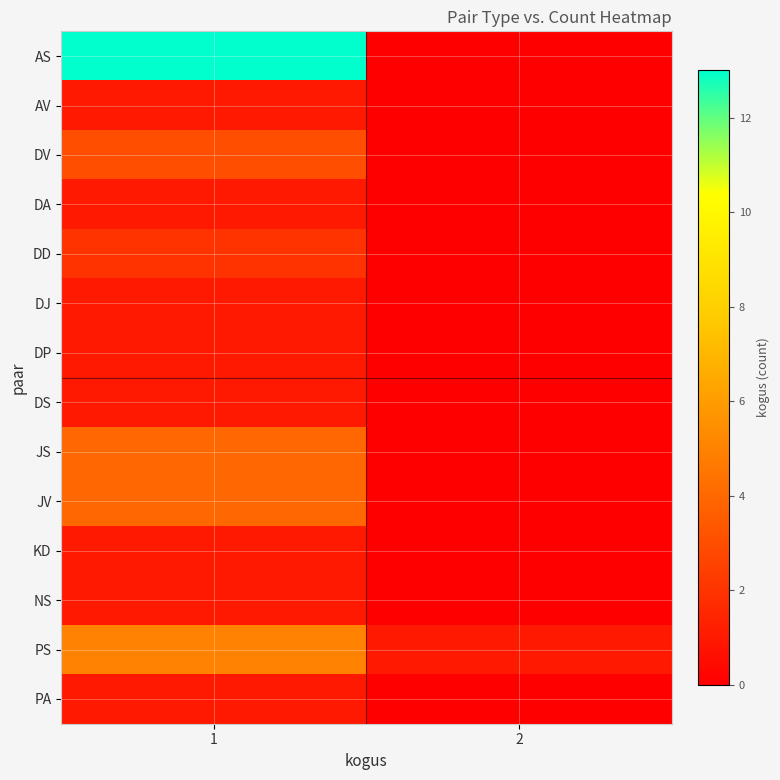

Reading right to left, list all the values displayed in this chart.

AS: 2=0	1=13
AV: 2=0	1=1
DV: 2=0	1=3
DA: 2=0	1=1
DD: 2=0	1=2
DJ: 2=0	1=1
DP: 2=0	1=1
DS: 2=0	1=1
JS: 2=0	1=4
JV: 2=0	1=4
KD: 2=0	1=1
NS: 2=0	1=1
PS: 2=1	1=5
PA: 2=0	1=1